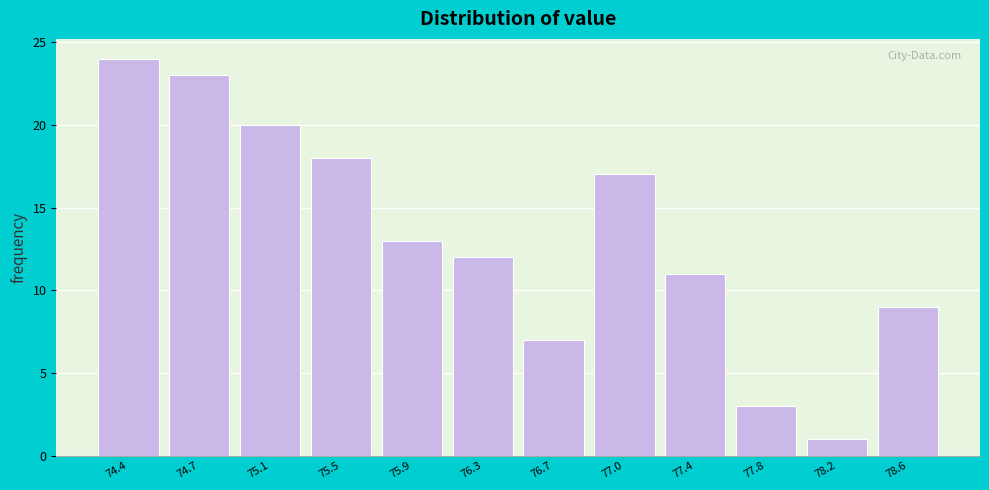

Reading left to right, what are all the values shown in this chart?

74.4=24	74.7=23	75.1=20	75.5=18	75.9=13	76.3=12	76.7=7	77.0=17	77.4=11	77.8=3	78.2=1	78.6=9